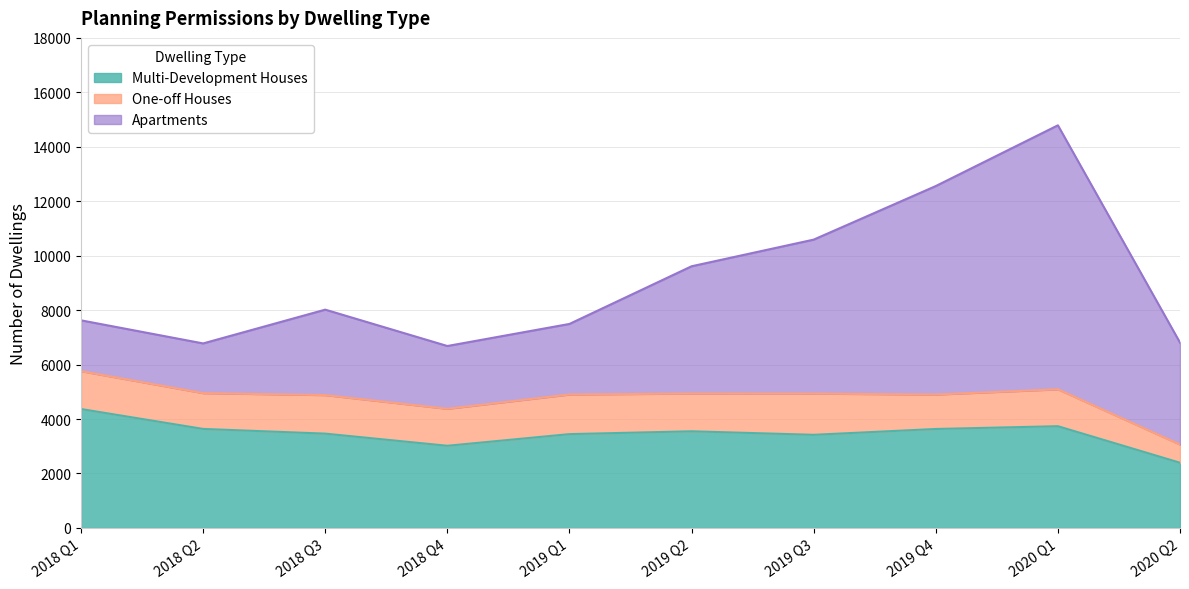

What is the average value of the One-off Houses series?

1313